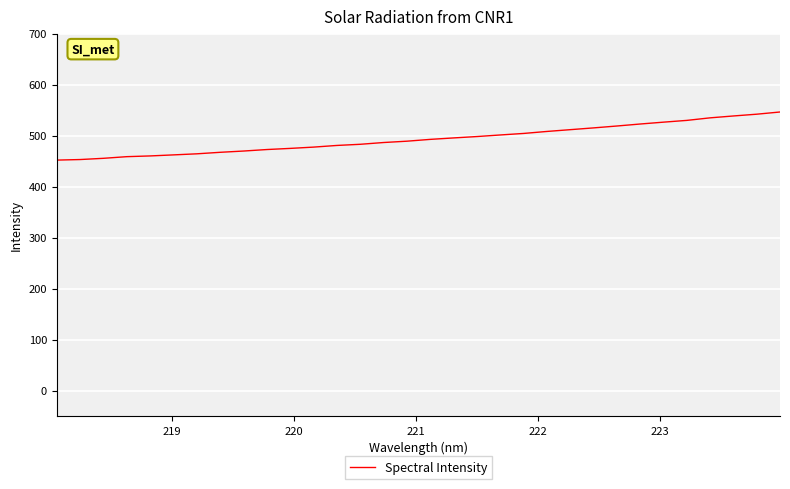

What is the average value?

493.5